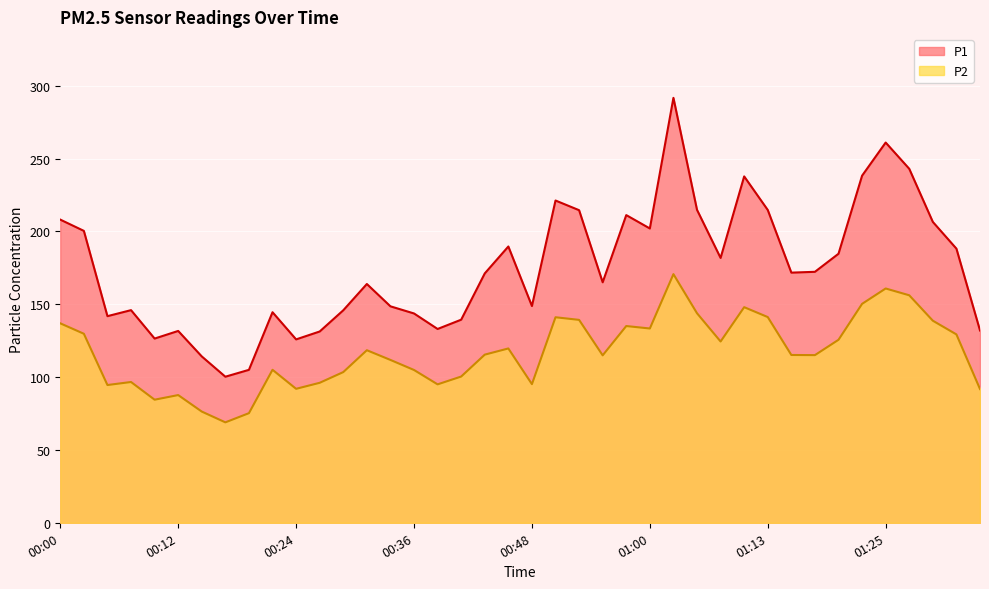

What is the greatest value displayed?

291.7